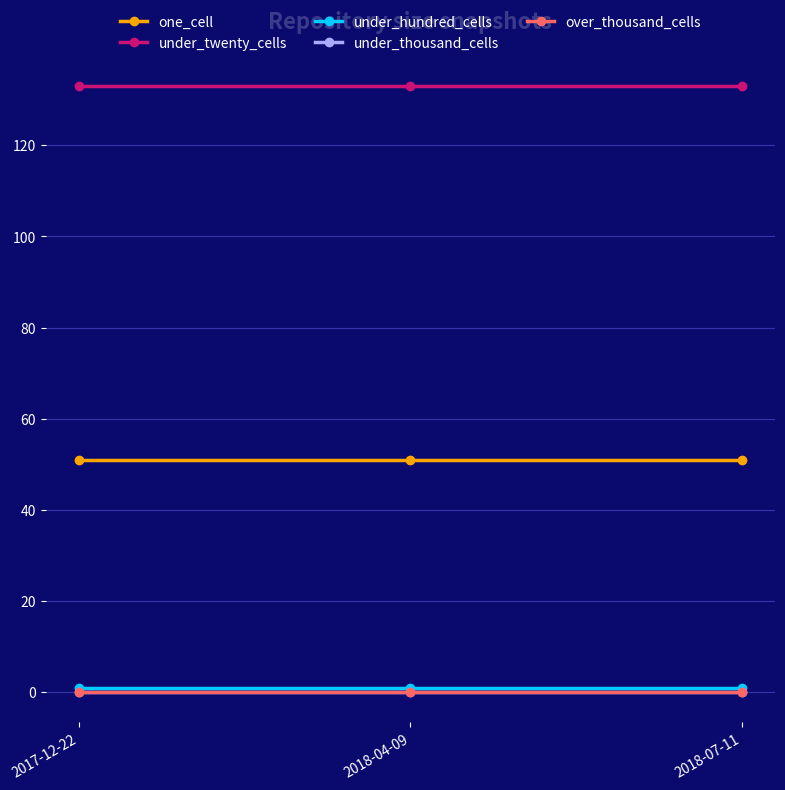

At which category is the sum across all series the highest?

2017-12-22